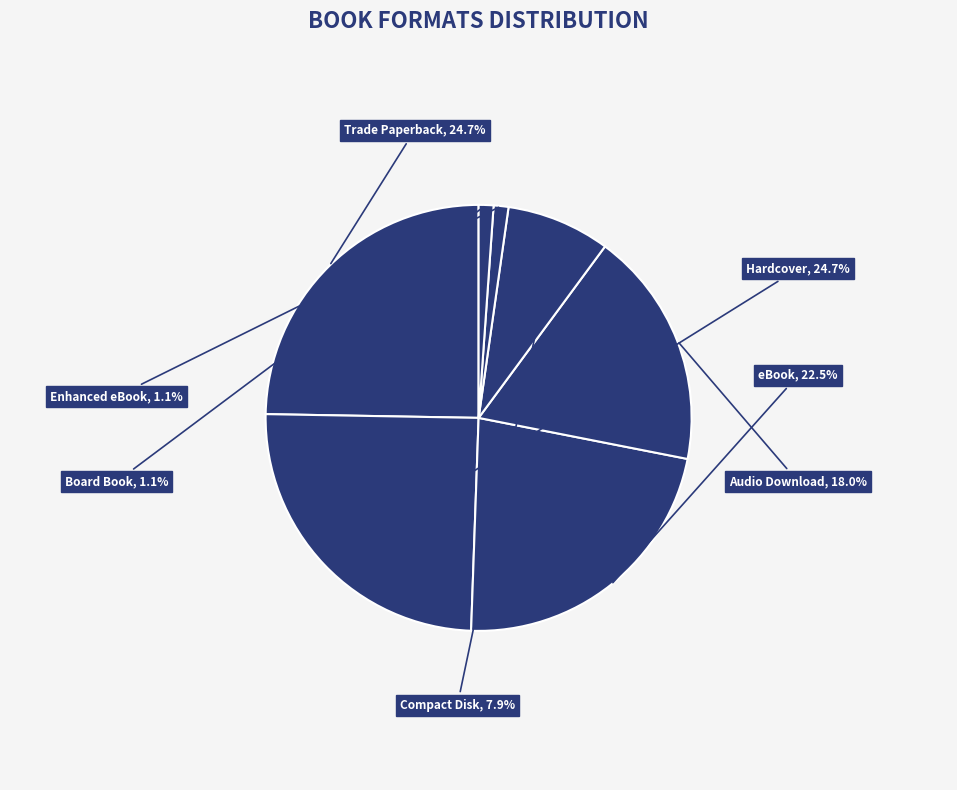

To the nearest percent, what is the difference between the largest and smallest slice percentages?

24%